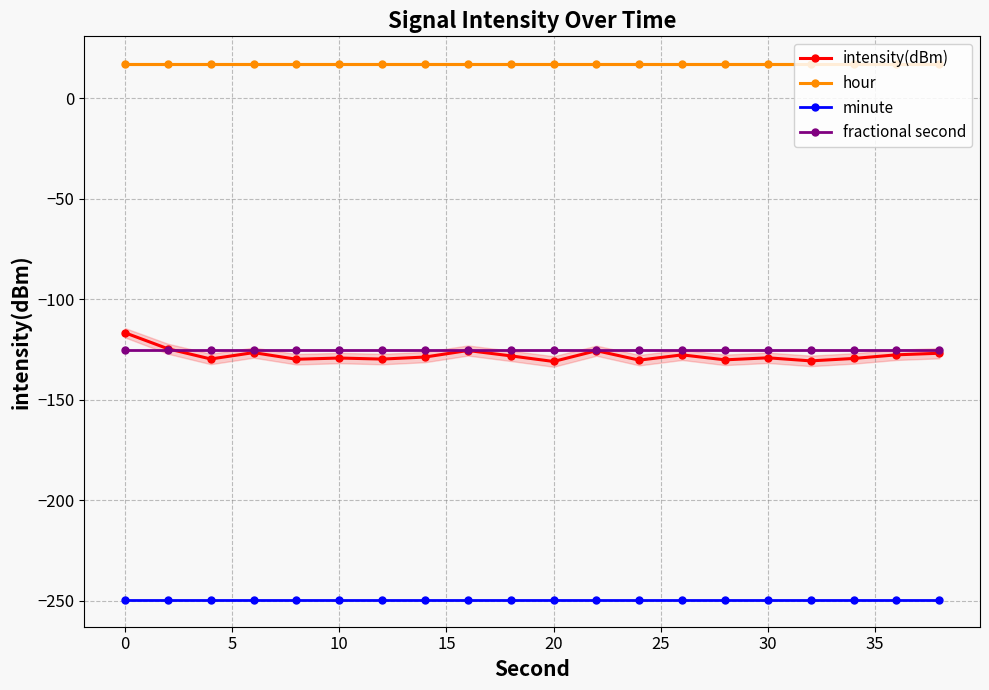

True or false: hour and minute cross at least once.

False